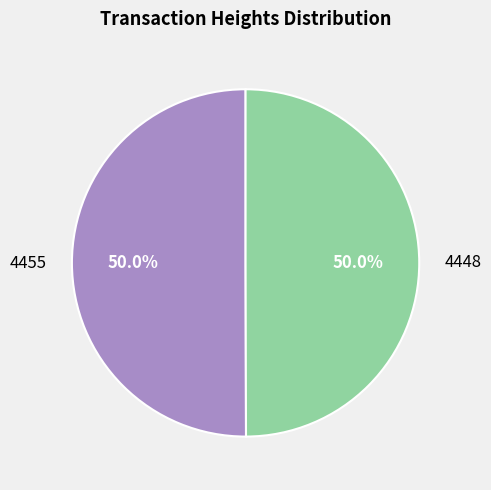

Which slice is the largest?

4455